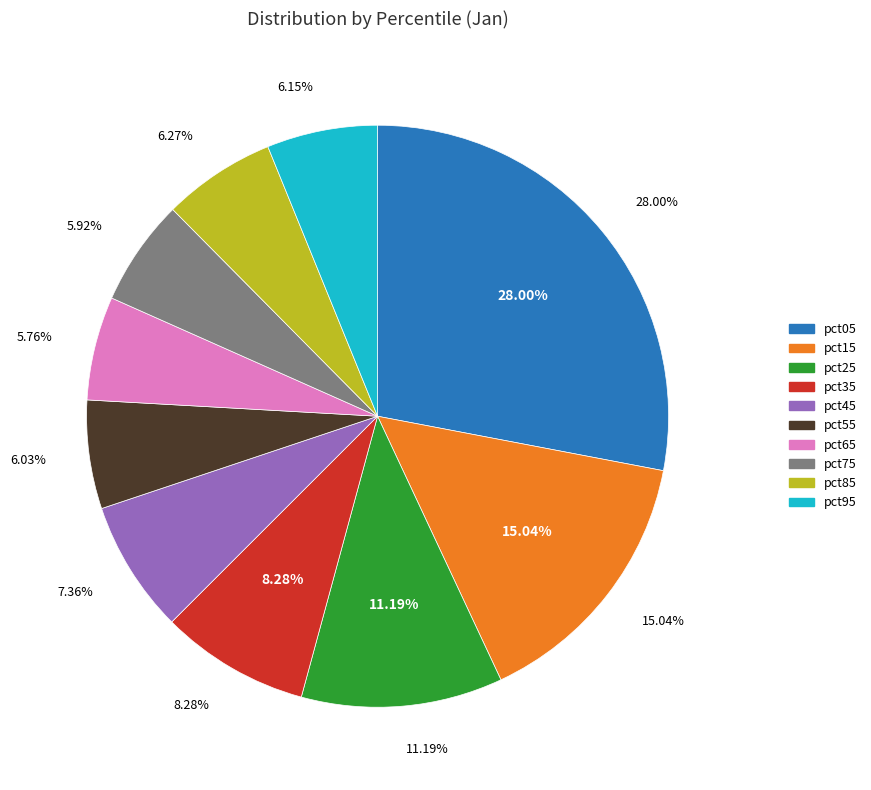

To the nearest percent, what portion does pct25 represent?

11%